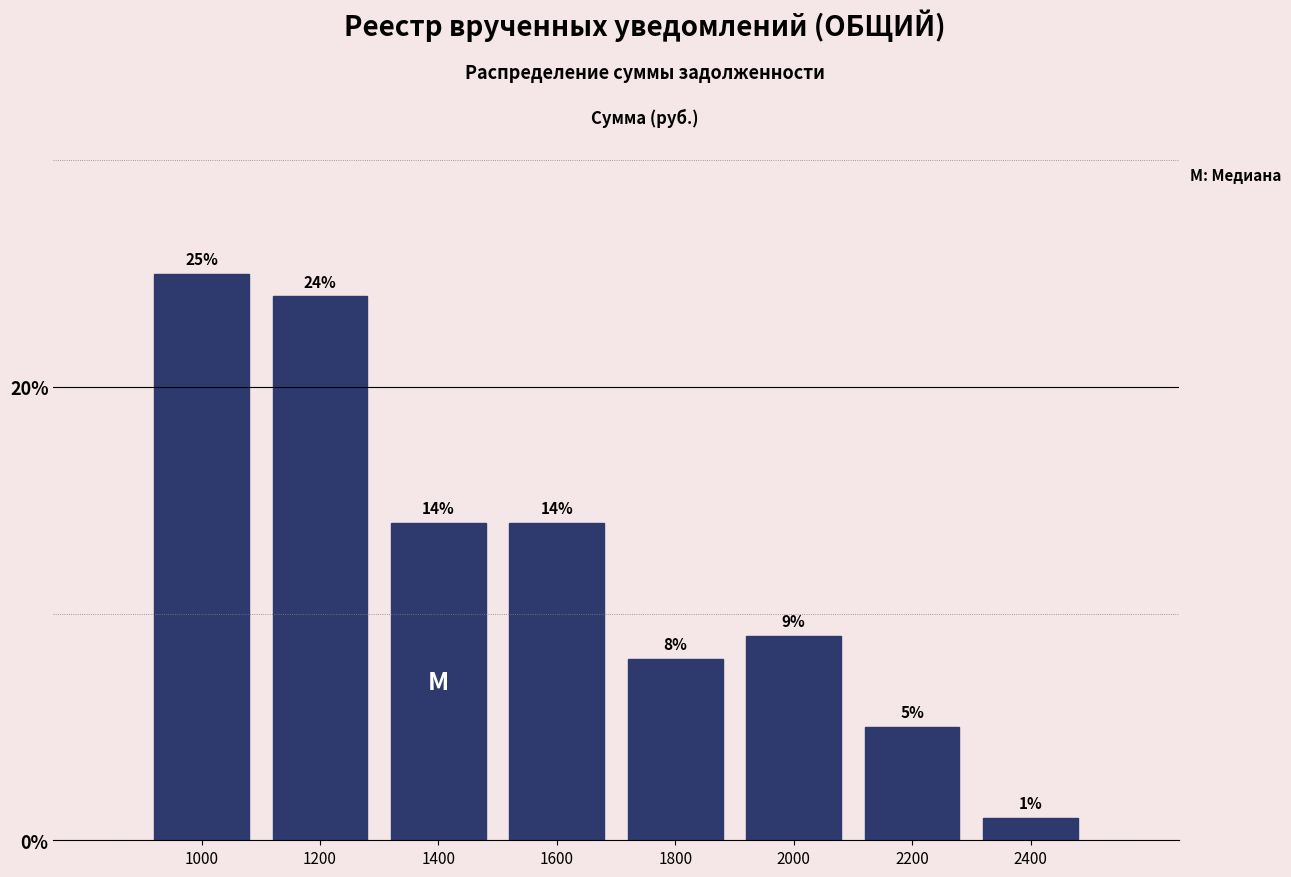

Reading right to left, what are all the values shown in this chart?

1.0	5.0	9.0	8.0	14.0	14.0	24.0	25.0